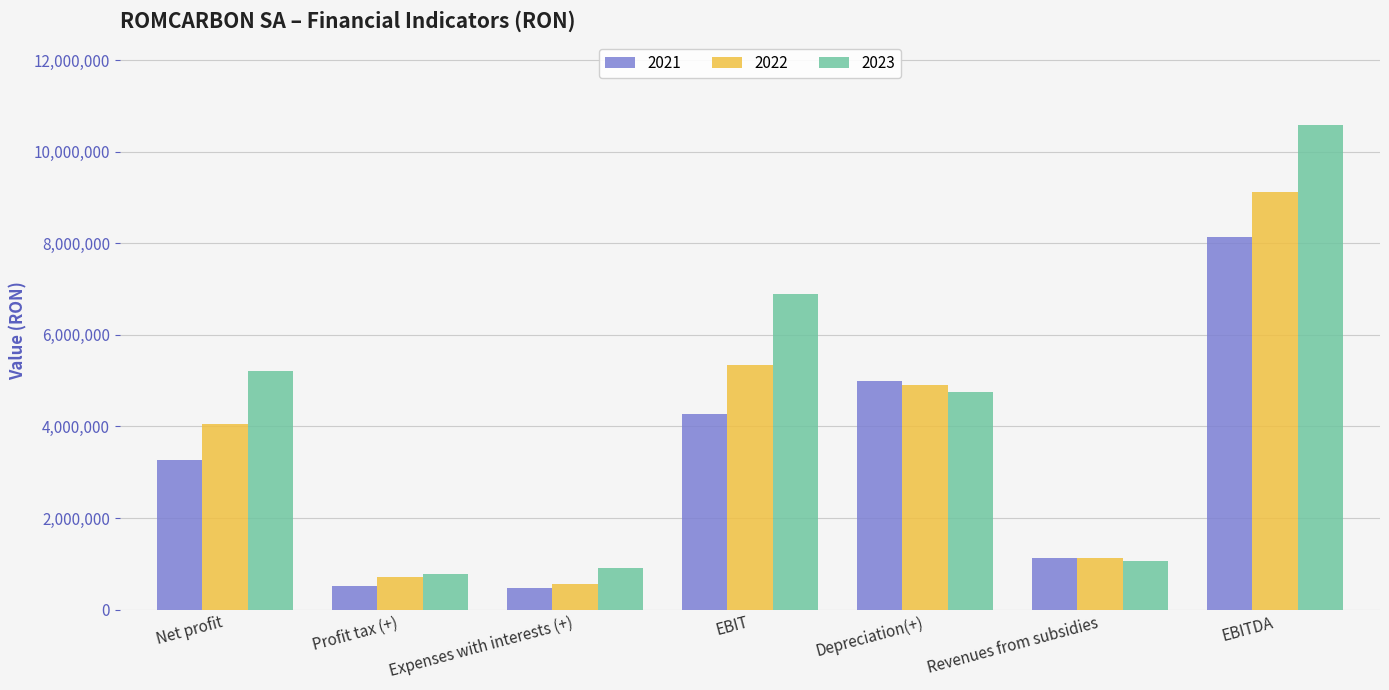

The 2022 series shows 719096 at Profit tax (+). True or false?

True